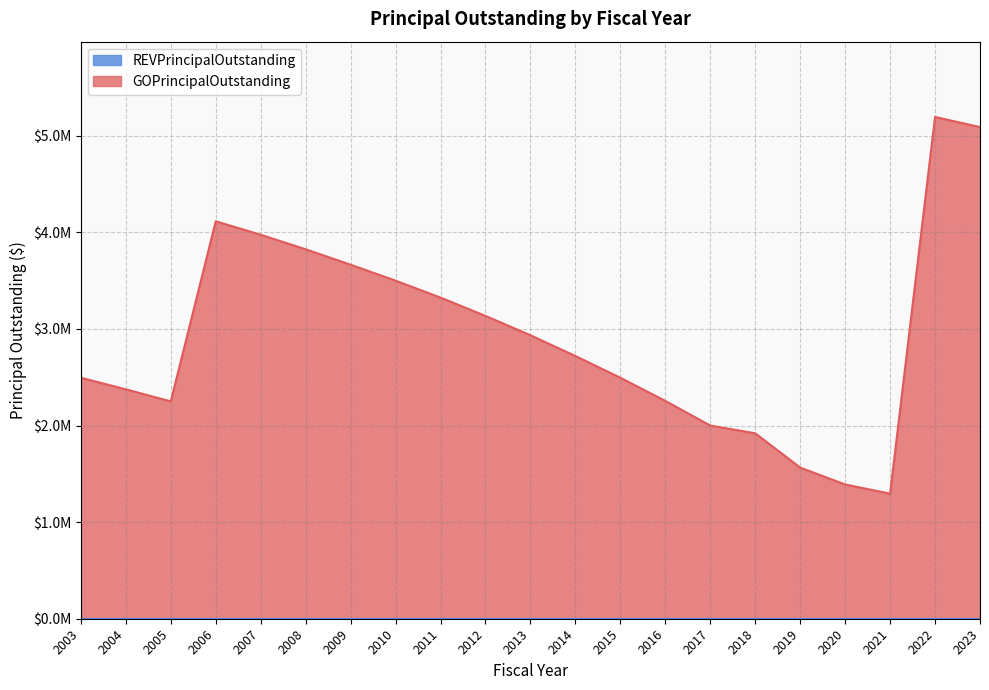

True or false: the data has more than 1 interior local peaks.

True